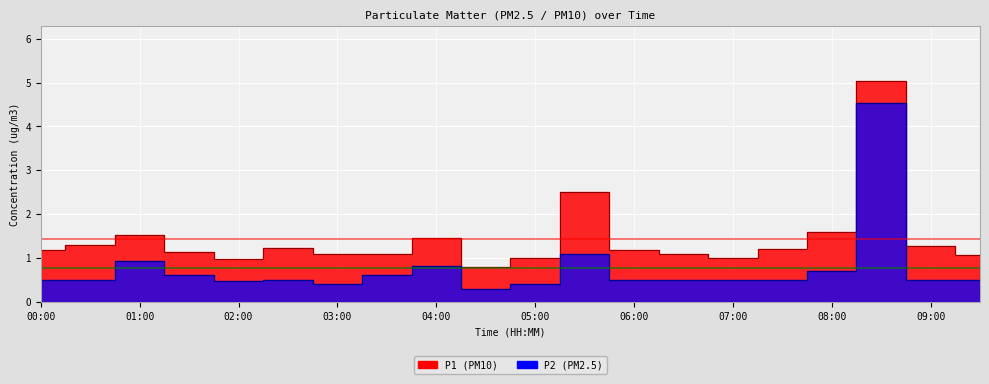

Is it true that P2 equals 0.3 at 06:30?

False